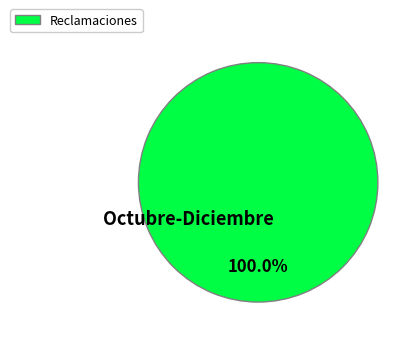

Rank the categories by value from highest to lowest.

Reclamaciones